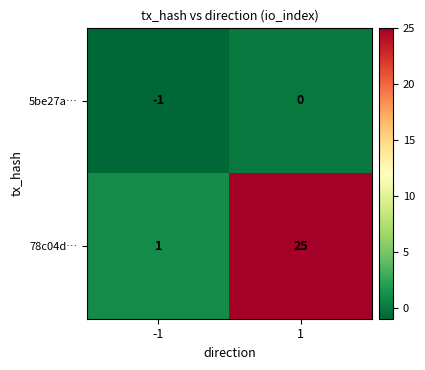

Between -1 and 1, which series saw the biggest shift?

78c04d…